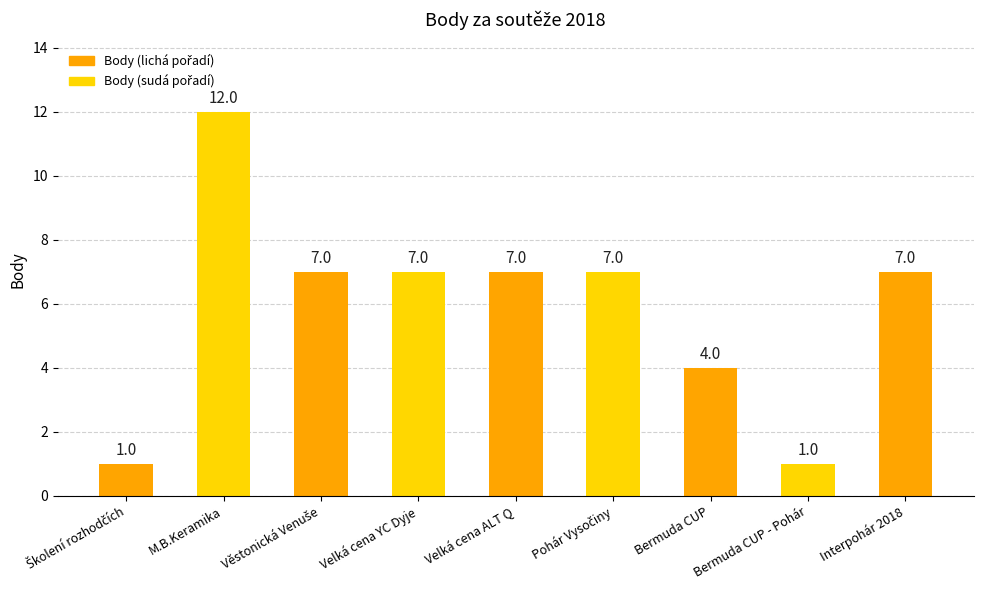

What is the difference between the maximum and minimum values?

11